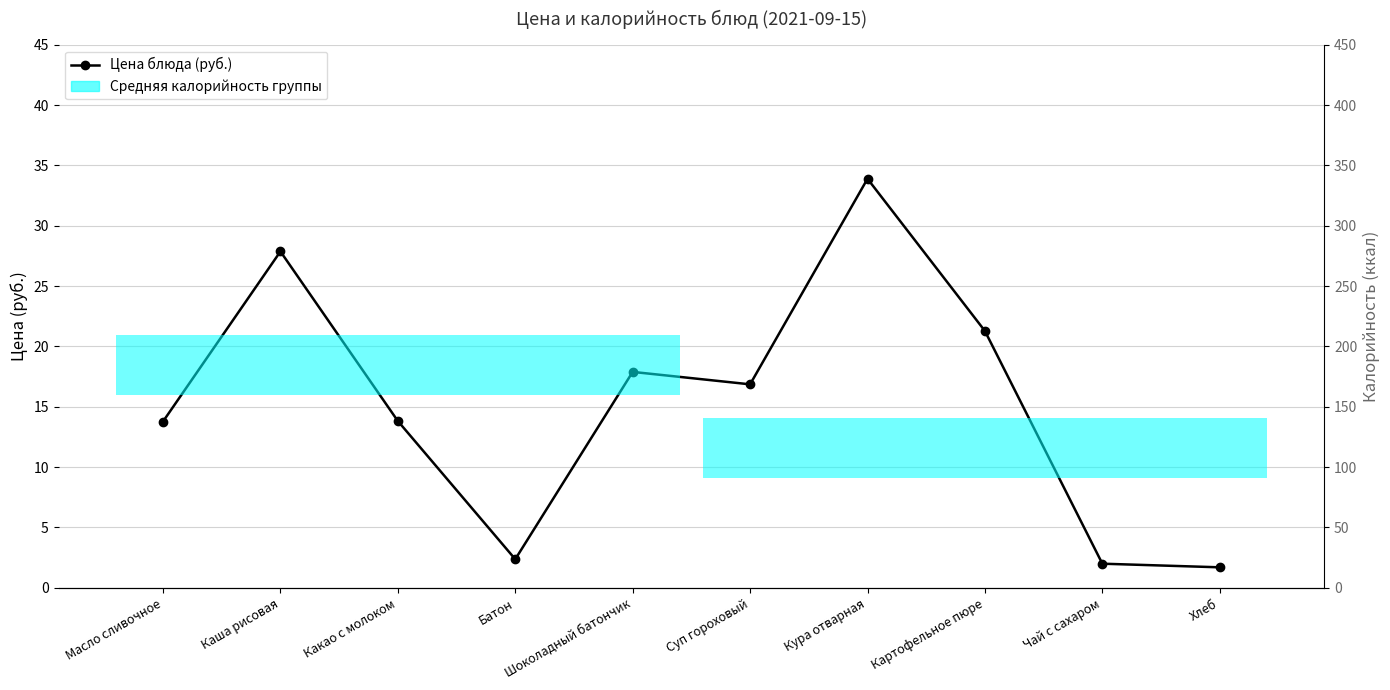

How many values in the Калорийность (ккал) series are below 164?

5